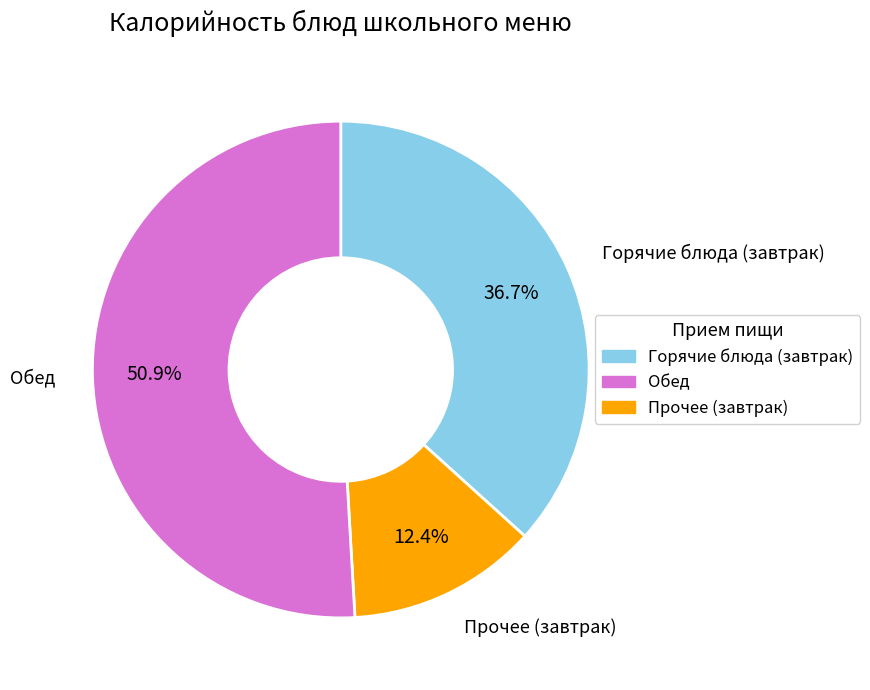

Count the number of slices in the pie.

3